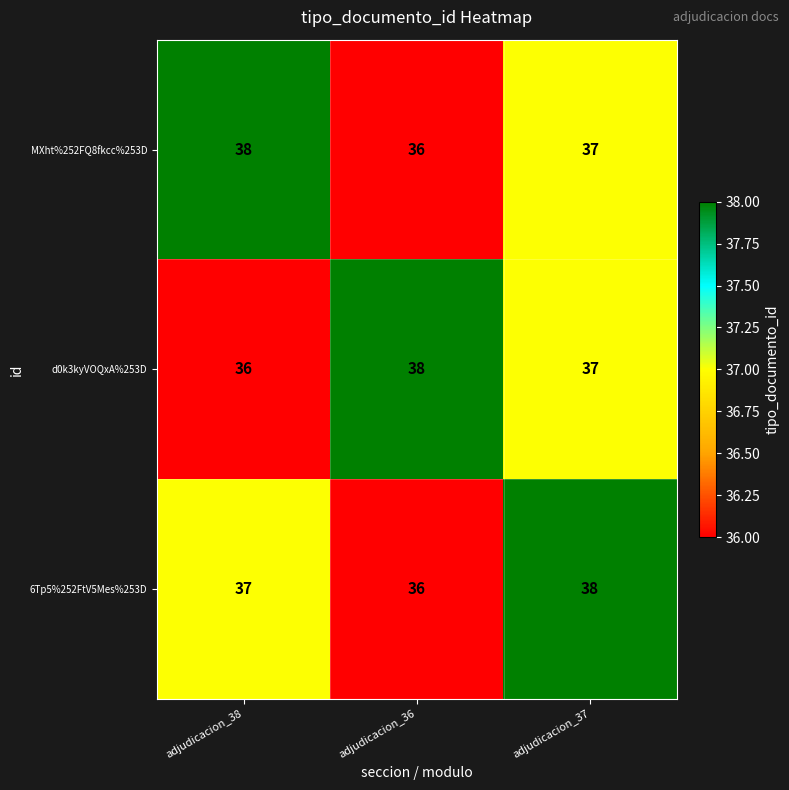

What is the minimum value shown in the chart?

36